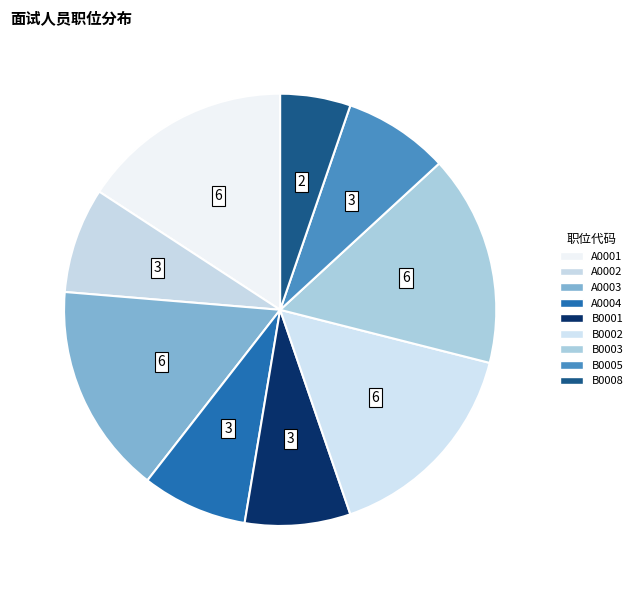

What is the ratio of the value at A0002 to the value at A0003?

0.5